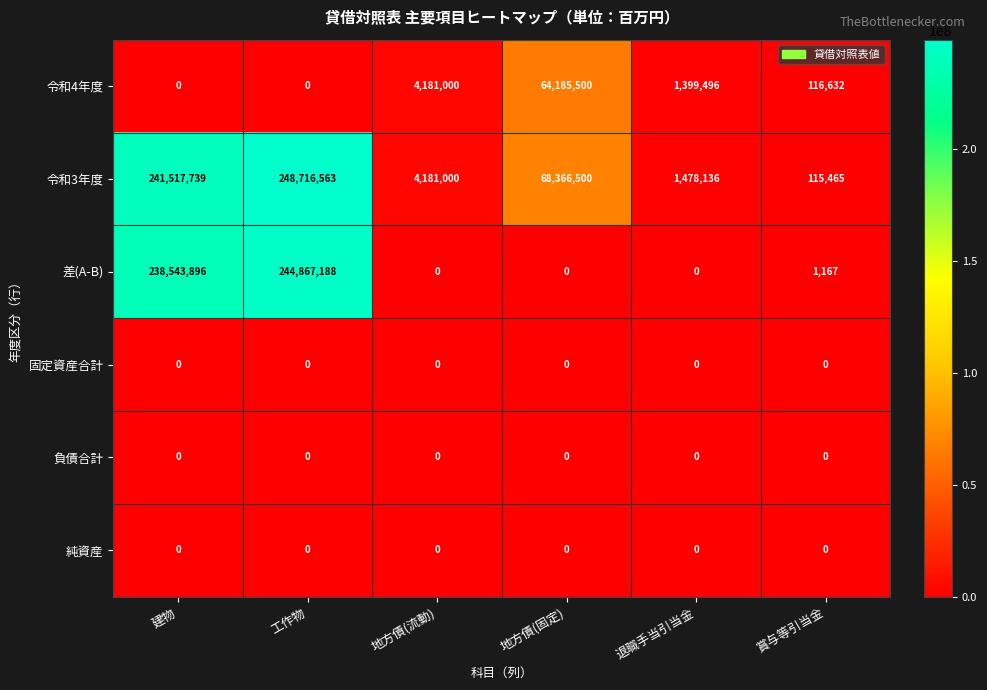

Which series has the largest range (max minus min)?

令和3年度